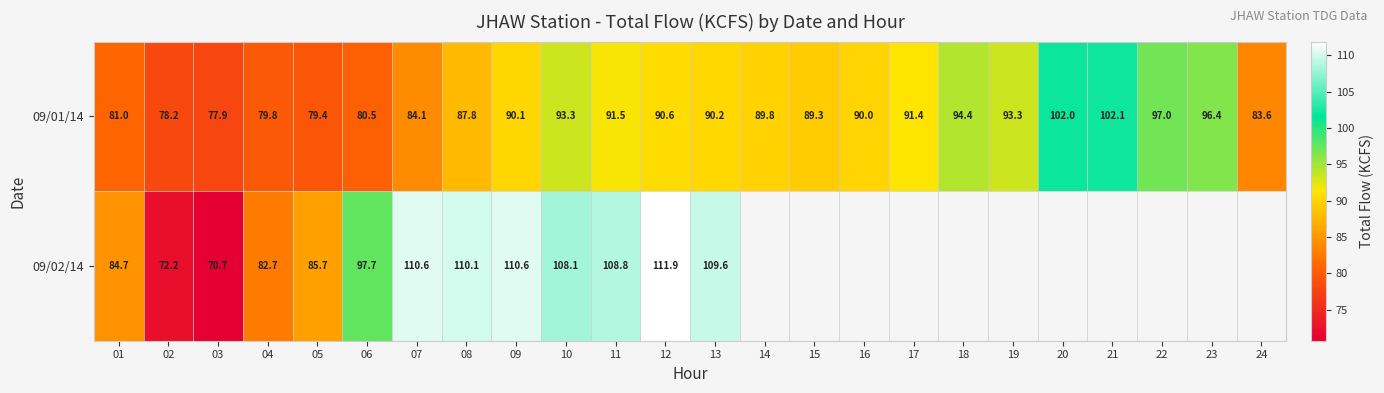

What is the average value of the 09/01/14 series?

88.9